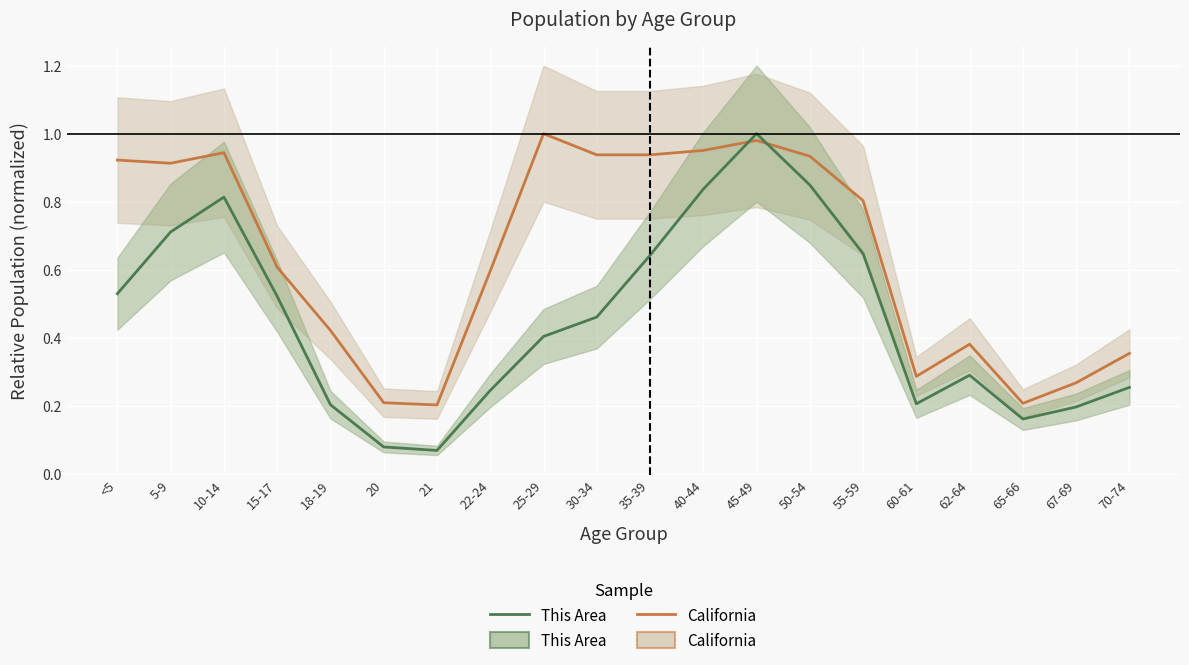

Rank the series at 21 from highest to lowest value.

California, This Area